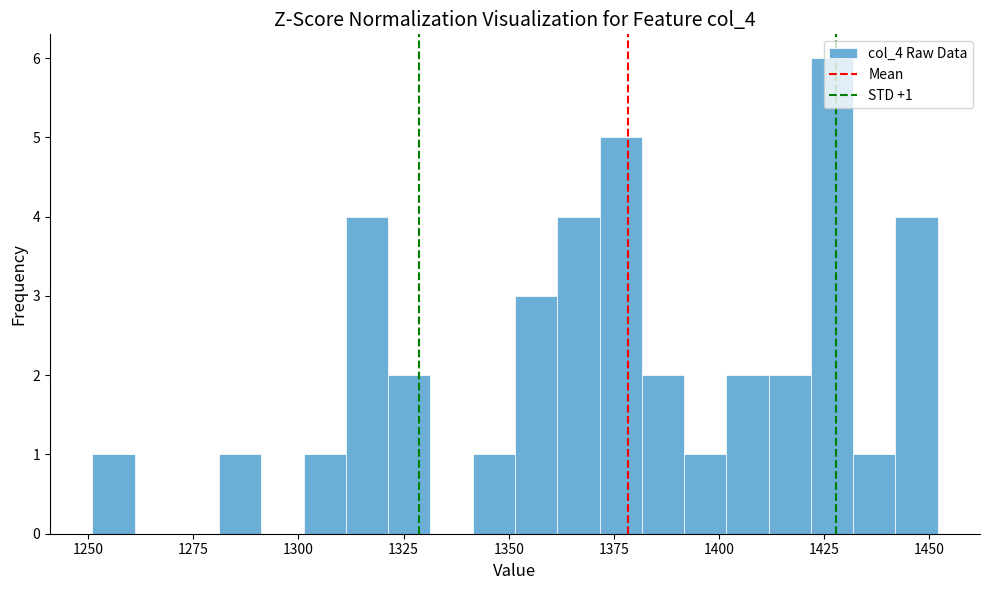

Read against the x-axis, roughly where is the centre of the tallest bar?

1425